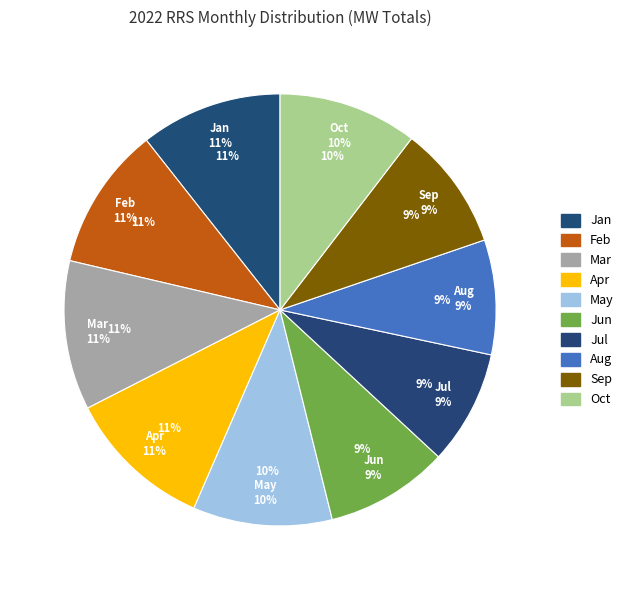

The 17 slice represents 15% of the pie. True or false?

False